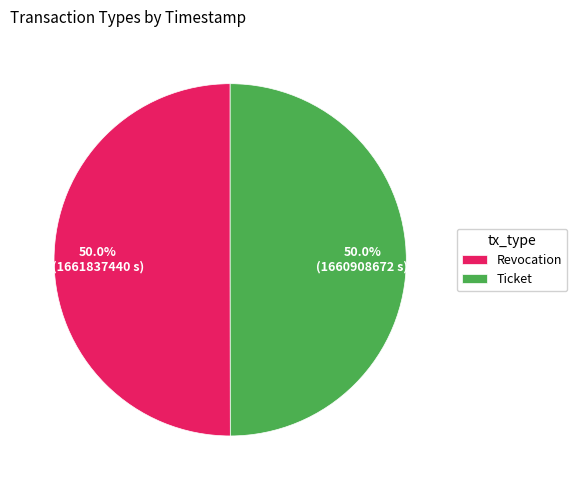

How many slices are in this pie chart?

2